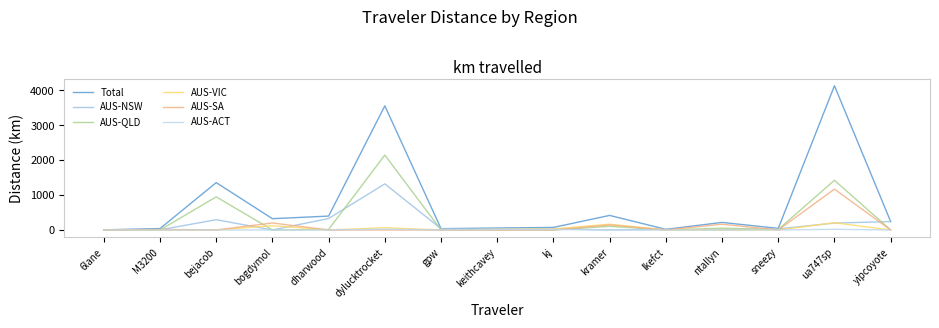

The AUS-NSW series shows -922.9 at ntallyn. True or false?

False